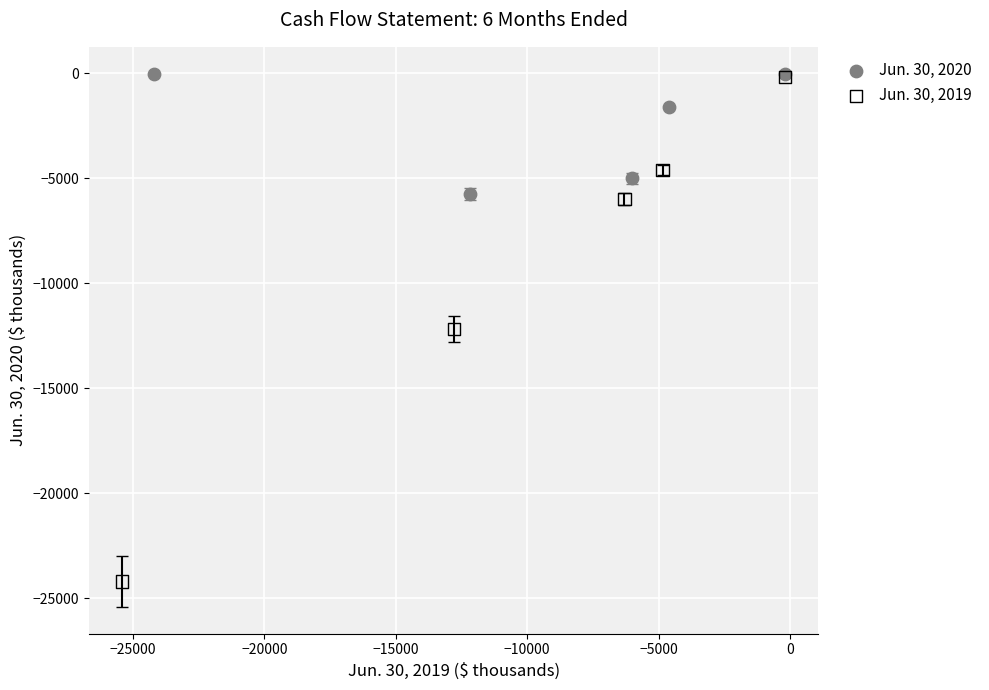

What are all the series names shown in the legend?

Jun. 30, 2020, Jun. 30, 2019